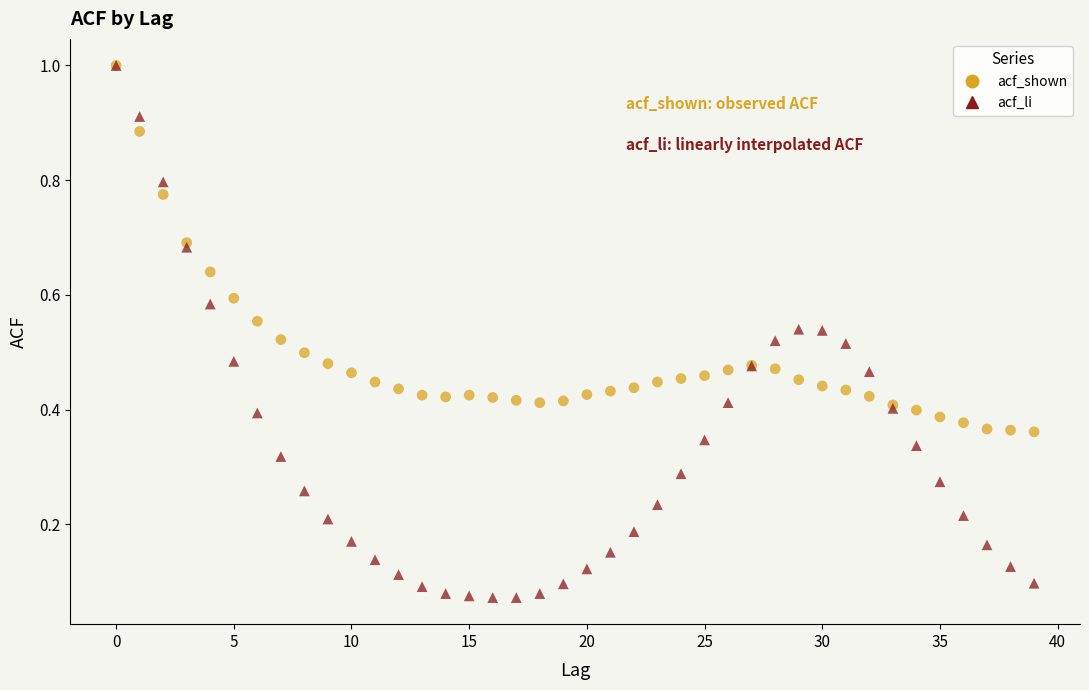

Which series has the largest Y range (max minus min)?

acf_li